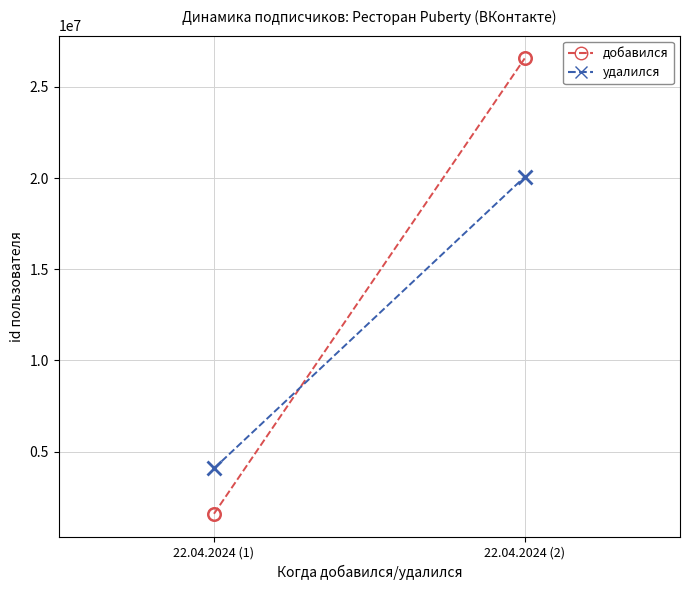

Reading left to right, extract all data points from this chart.

добавился: 22.04.2024 (1)=1596268	22.04.2024 (2)=26563442
удалился: 22.04.2024 (1)=4079877	22.04.2024 (2)=20066637